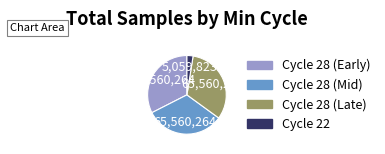

Is there any slice that represents more than half of the pie?

No